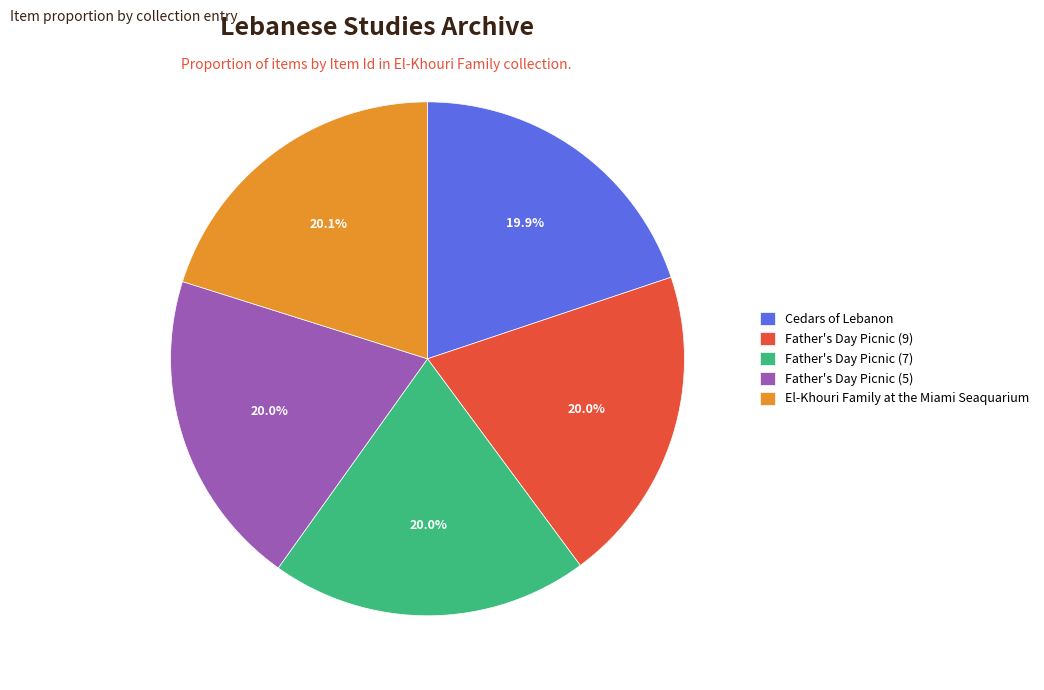

Count the number of slices in the pie.

5